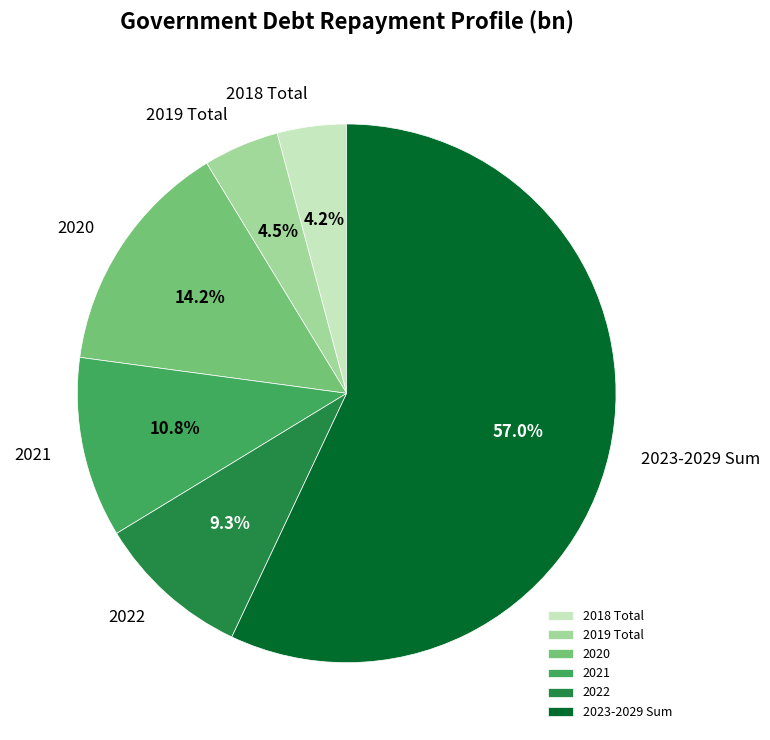

Is the sum of 2021 and 2019 Total greater than half?

No